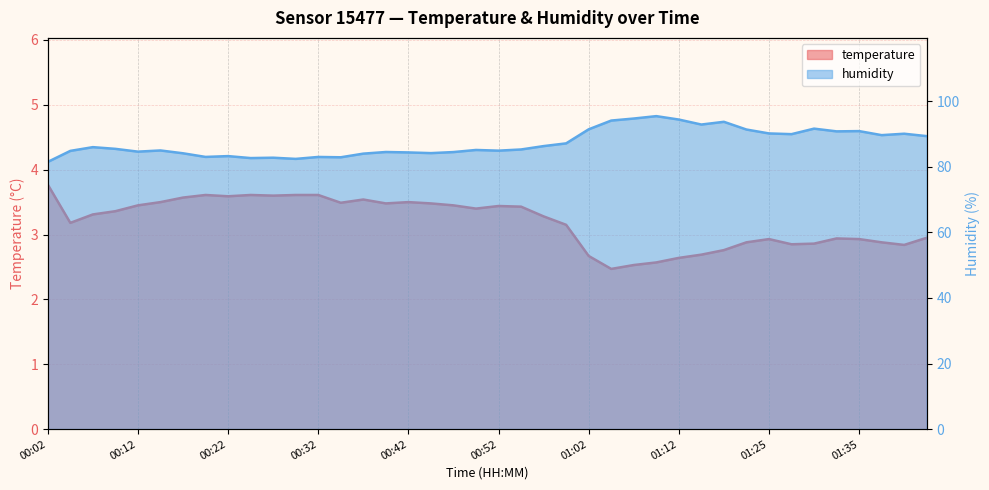

True or false: temperature and humidity cross at least once.

False